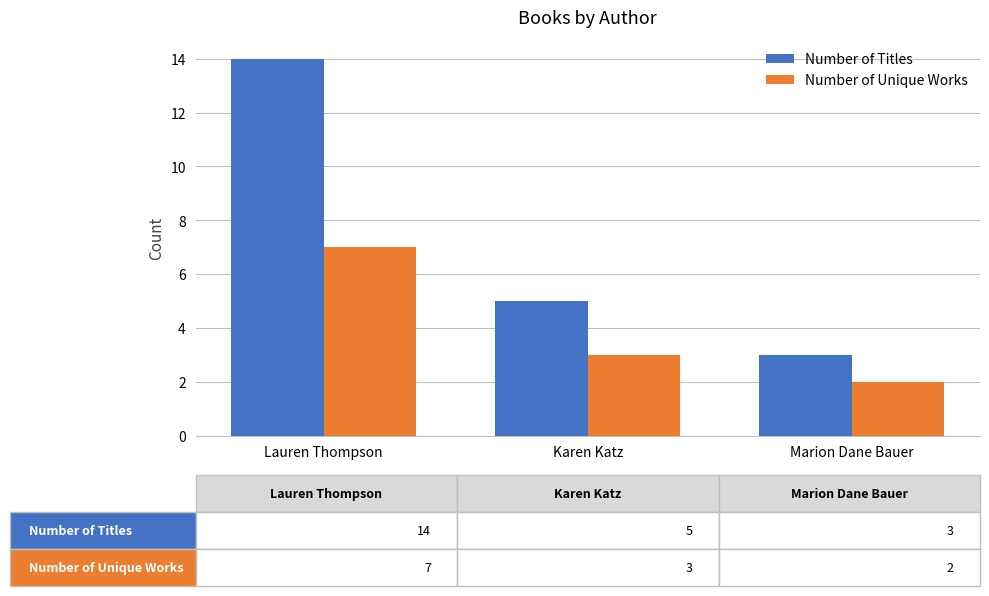

Reading right to left, extract all data points from this chart.

Number of Titles: 3	5	14
Number of Unique Works: 2	3	7